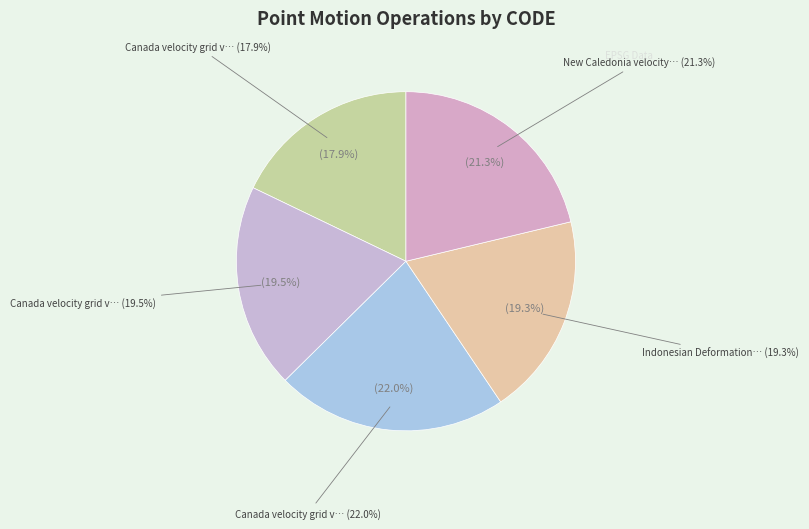

Which category has the biggest portion of the pie?

Canada velocity grid v8